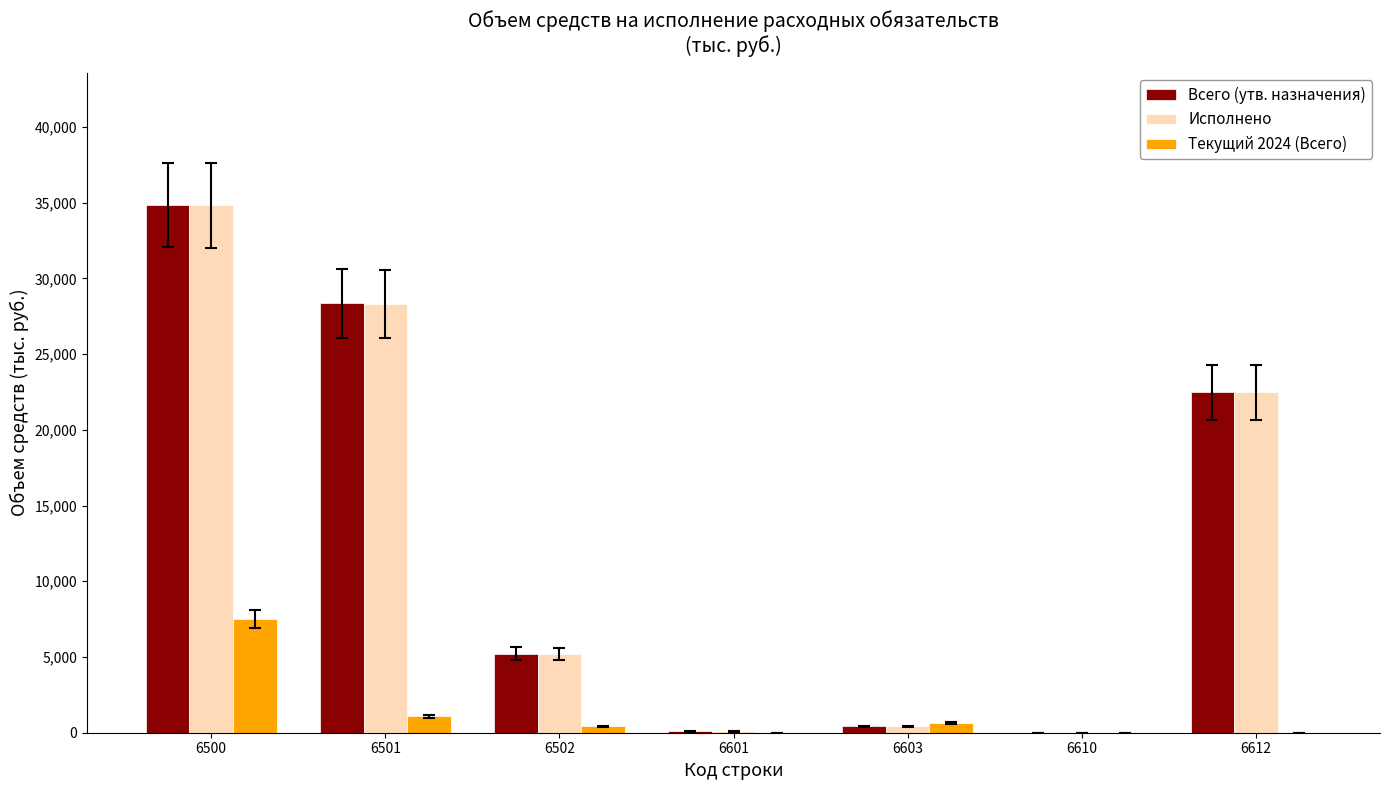

At which category is the sum across all series the highest?

6500